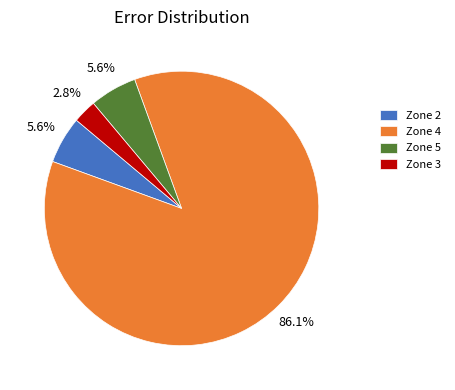

What percentage is the Zone 3 slice, to the nearest percent?

3%